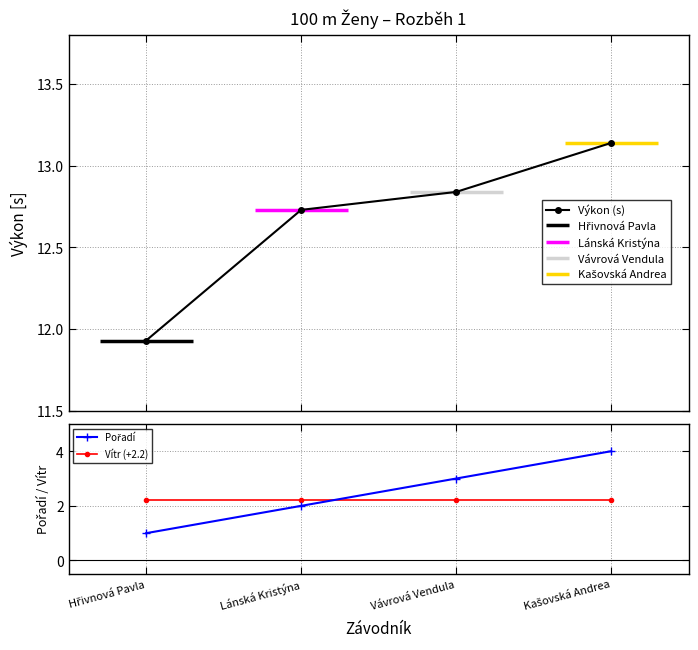

What is the approximate value of Pořadí at Lánská Kristýna?

2.0